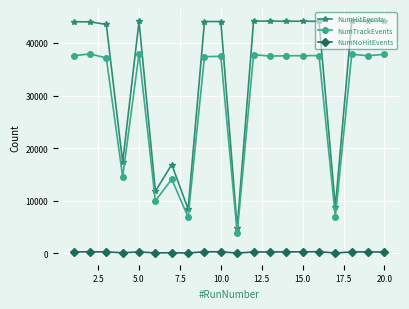

Which series has the largest total across all categories?

NumHitEvents